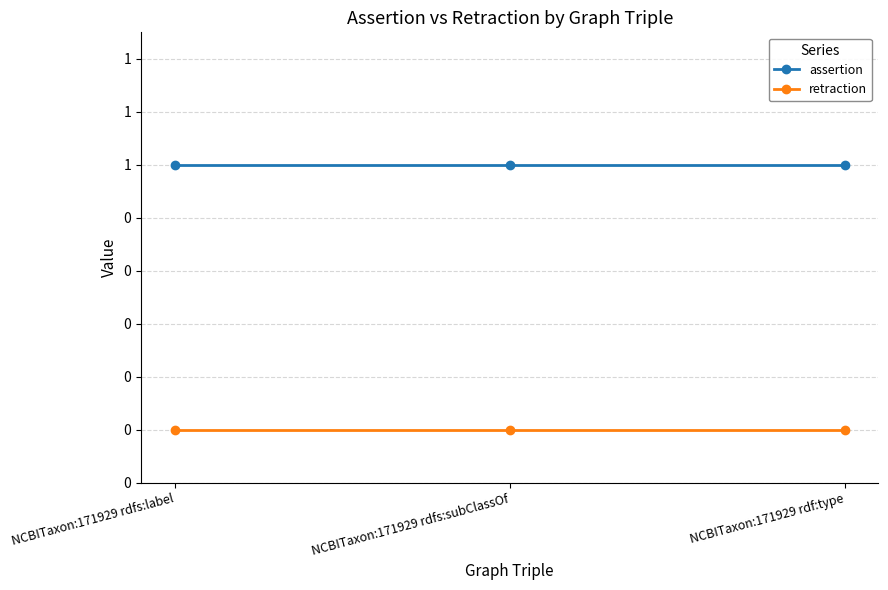

Reading left to right, transcribe all the data shown in this chart.

assertion: NCBITaxon:171929 rdfs:label=1	NCBITaxon:171929 rdfs:subClassOf=1	NCBITaxon:171929 rdf:type=1
retraction: NCBITaxon:171929 rdfs:label=0	NCBITaxon:171929 rdfs:subClassOf=0	NCBITaxon:171929 rdf:type=0